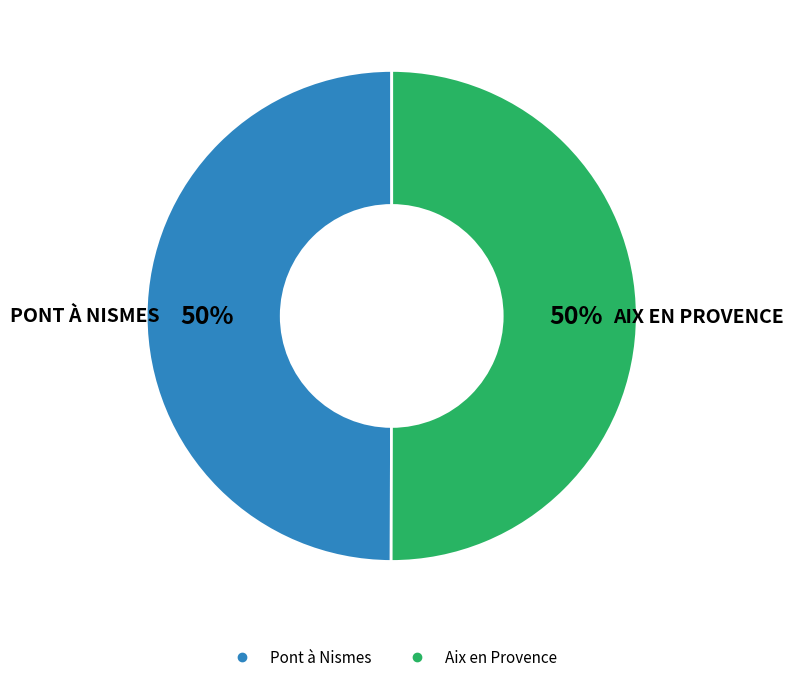

The Aix en Provence slice represents 50% of the pie. True or false?

True